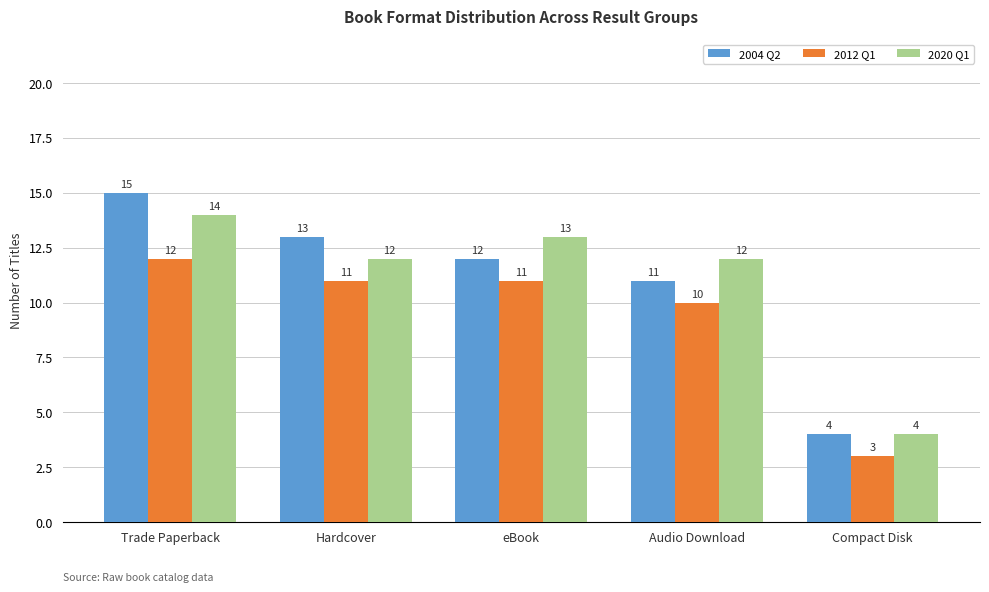

Rank the series at Hardcover from lowest to highest value.

2012 Q1, 2020 Q1, 2004 Q2